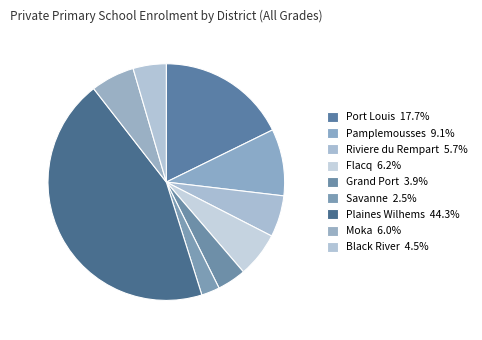

Count the number of slices in the pie.

9